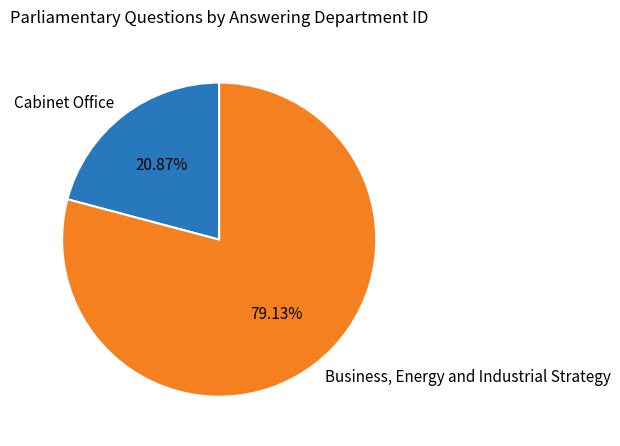

How many segments does this pie chart have?

2